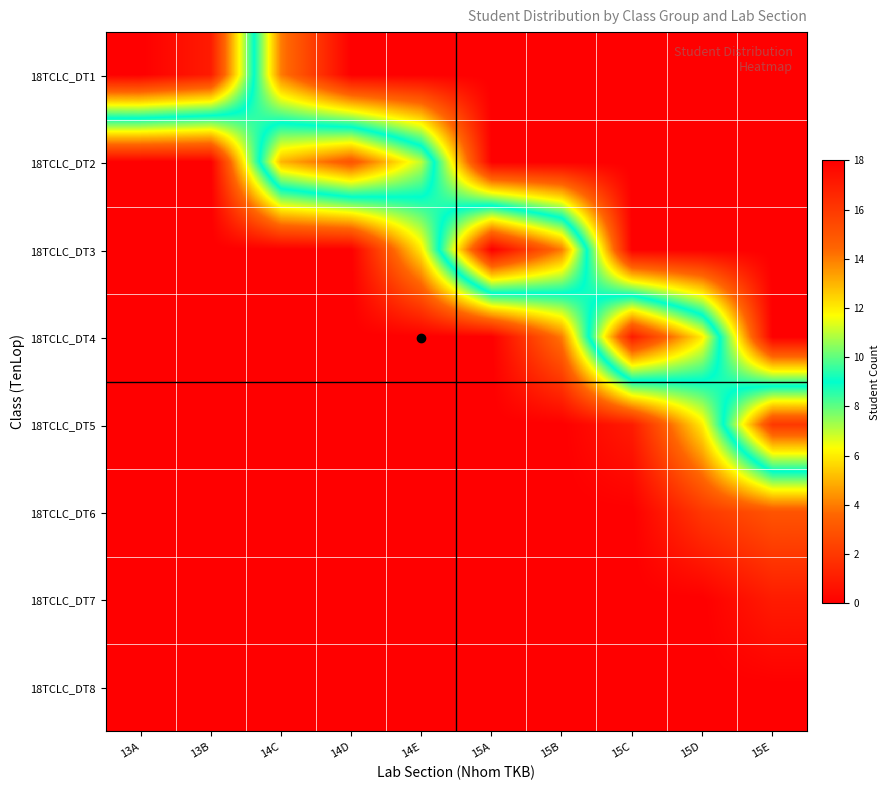

Count the number of categories in the chart.

10